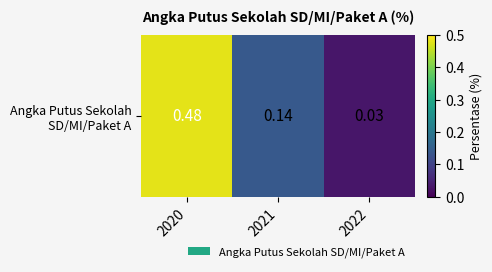

At which category does the chart reach its minimum across all series?

2022